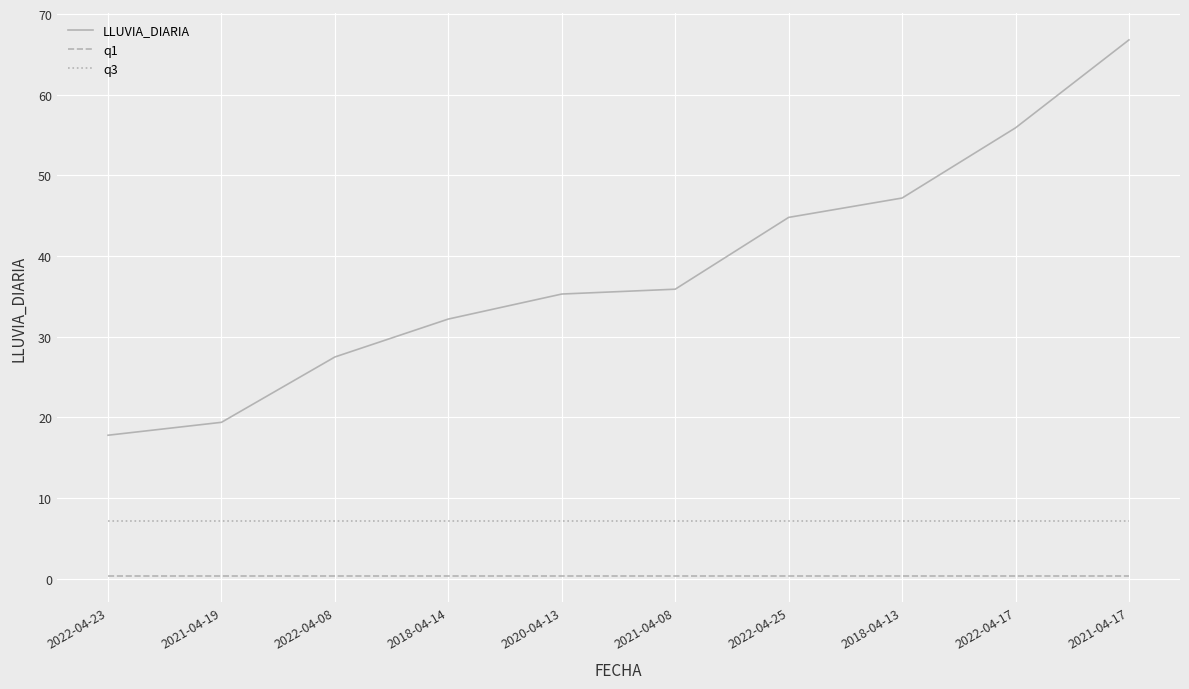

What is the smallest value displayed?

0.4